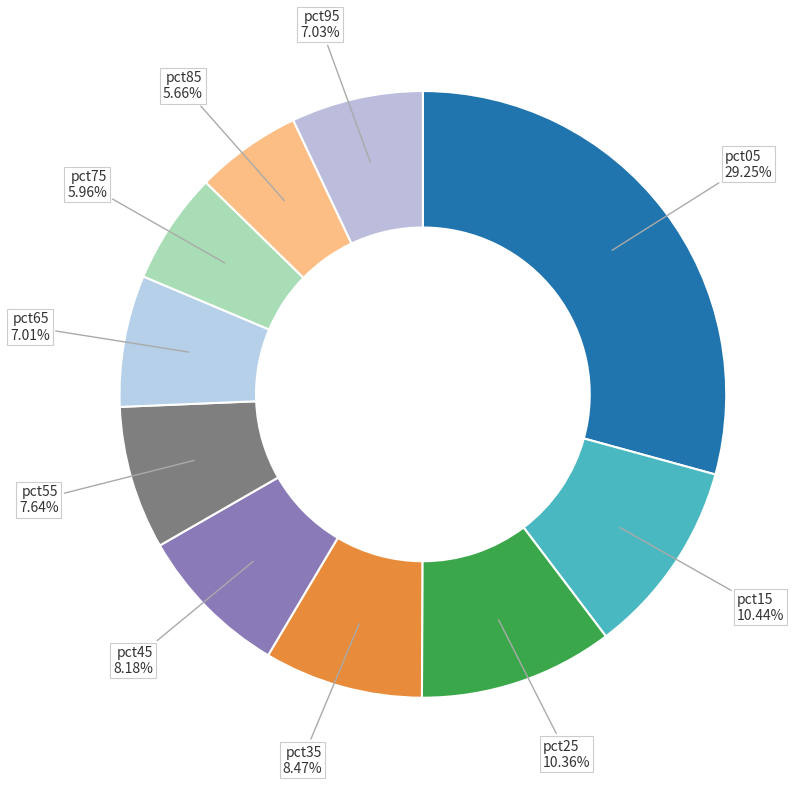

To the nearest percent, what is the difference between the pct45 and pct85 slice percentages?

3%